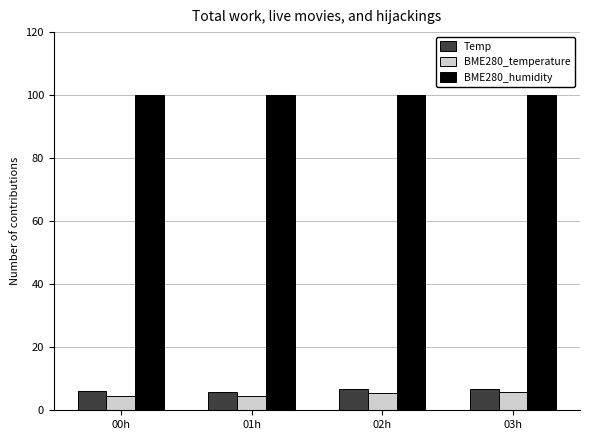

Read the Temp value at 01h.

5.8